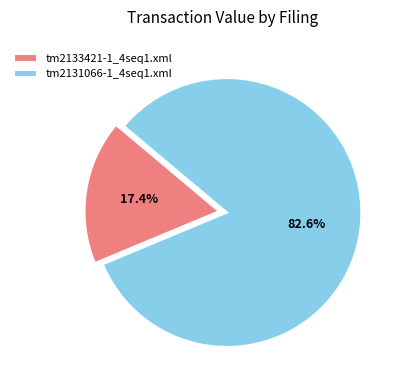

Is there a majority slice in this chart?

Yes